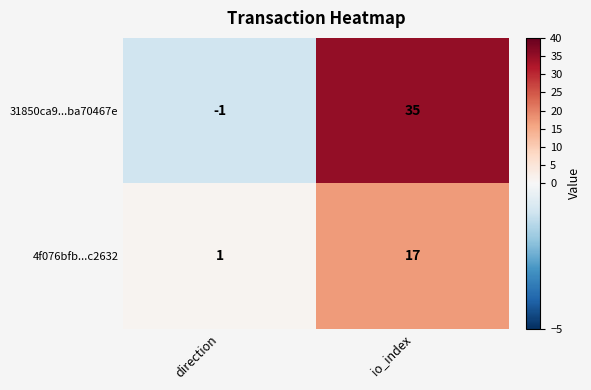

Rank the series at io_index from lowest to highest value.

4f076bfb...c2632, 31850ca9...ba70467e